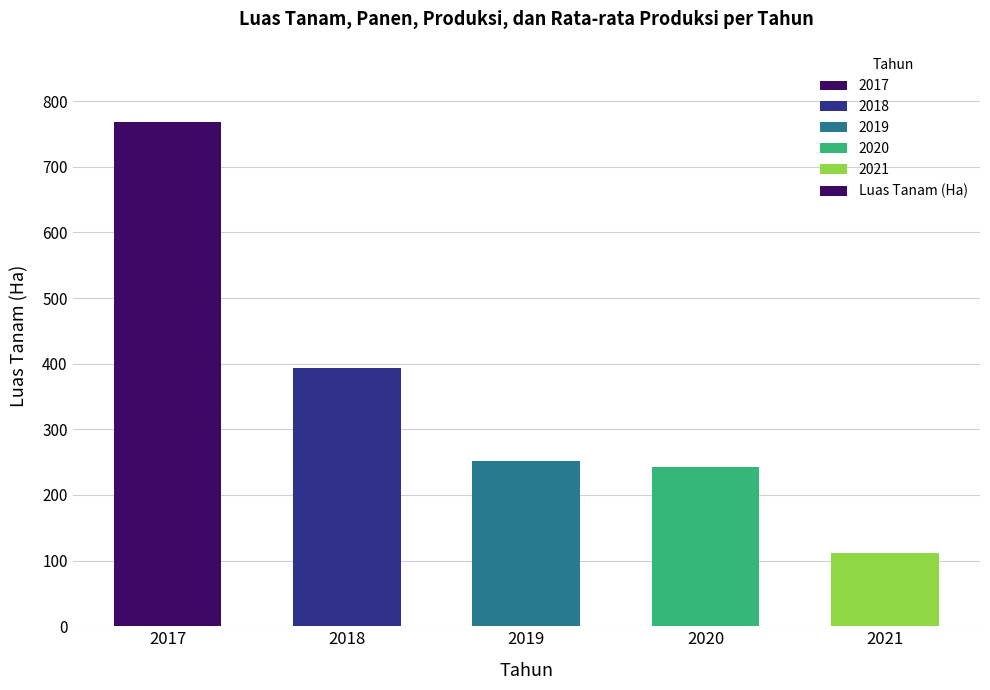

What is the maximum value shown in the chart?

769